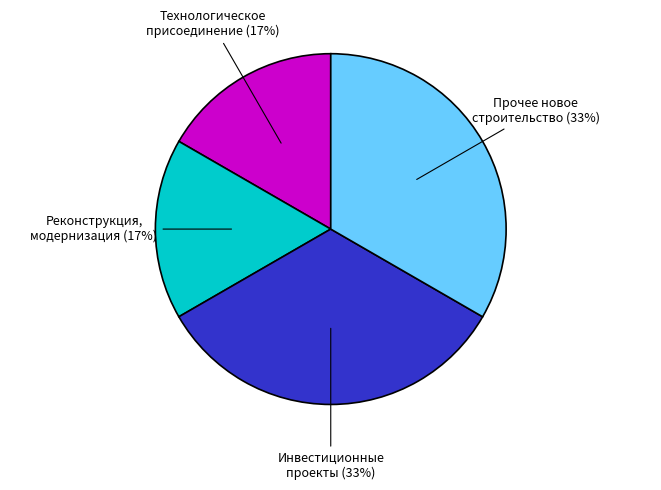

To the nearest percent, what is the average slice percentage?

25%